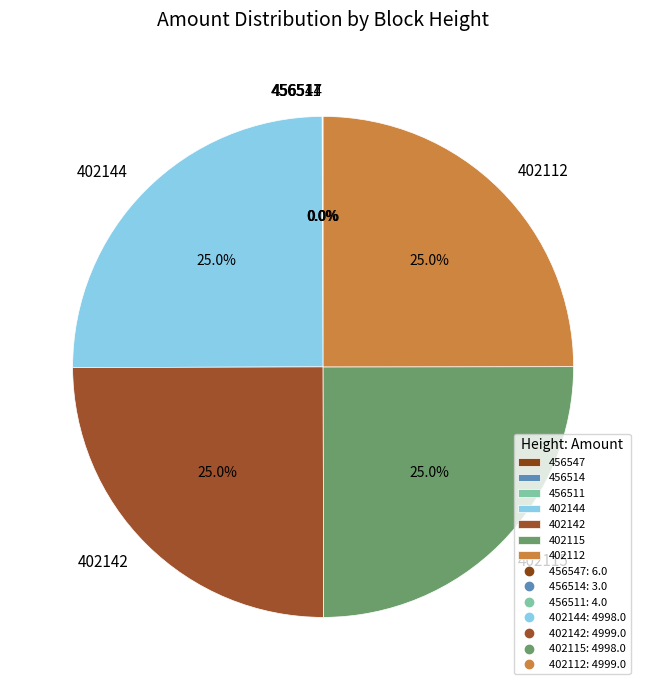

Does 402115 account for over 50% of the chart?

No